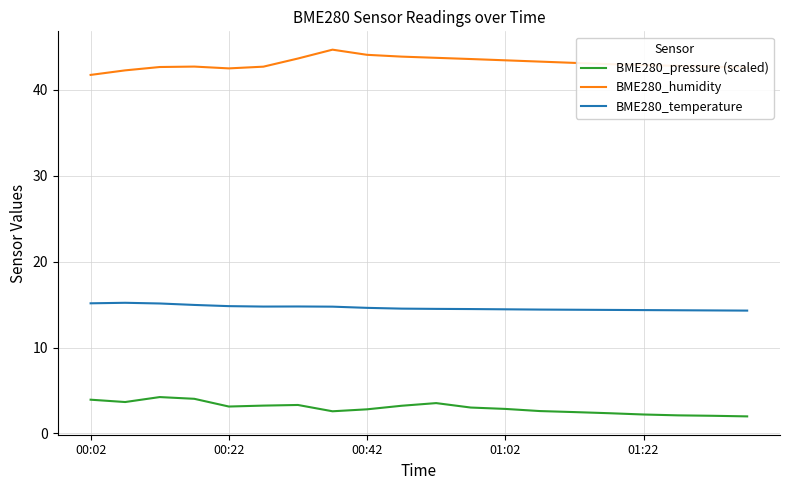

What is the difference between the second highest and minimum values in the BME280_pressure (scaled) series?

2.0